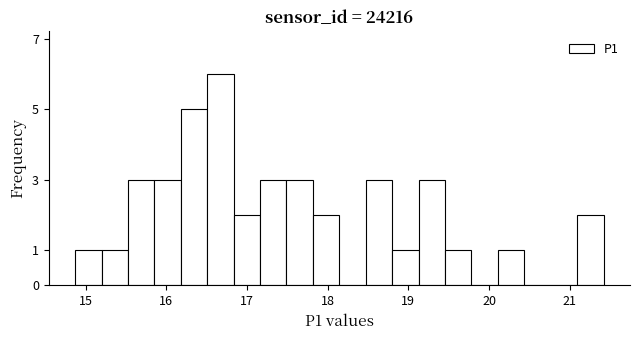

Read against the x-axis, roughly where is the centre of the tallest bar?

16.7